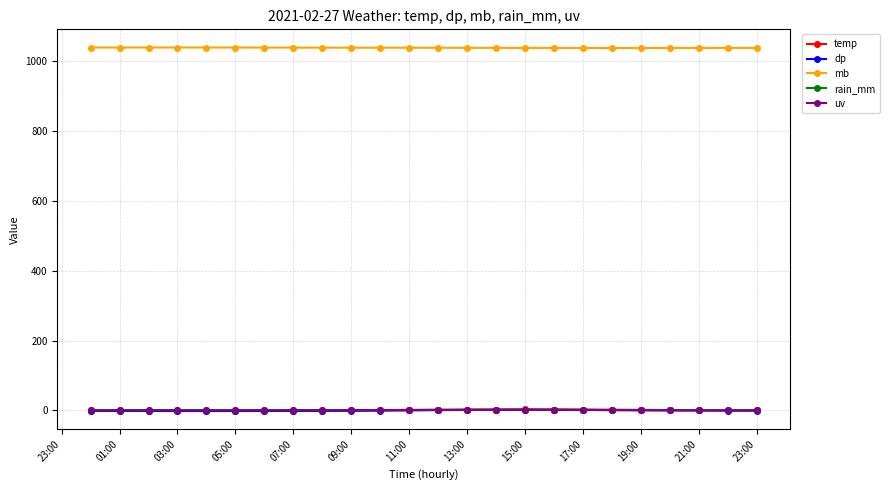

What is the maximum value shown in the chart?

1039.2